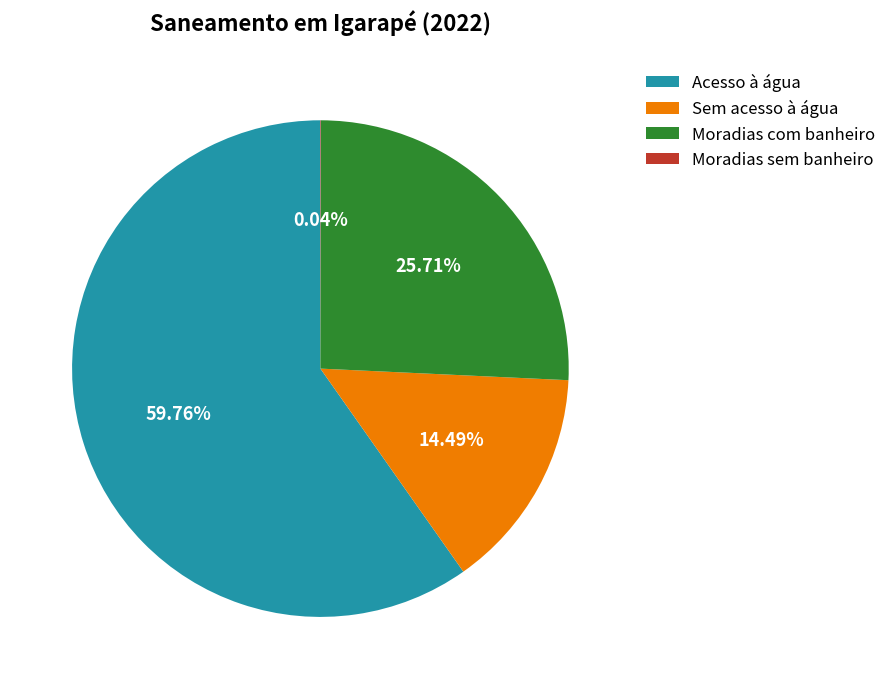

Combined, do Moradias com banheiro and Sem acesso à água account for over 50%?

No